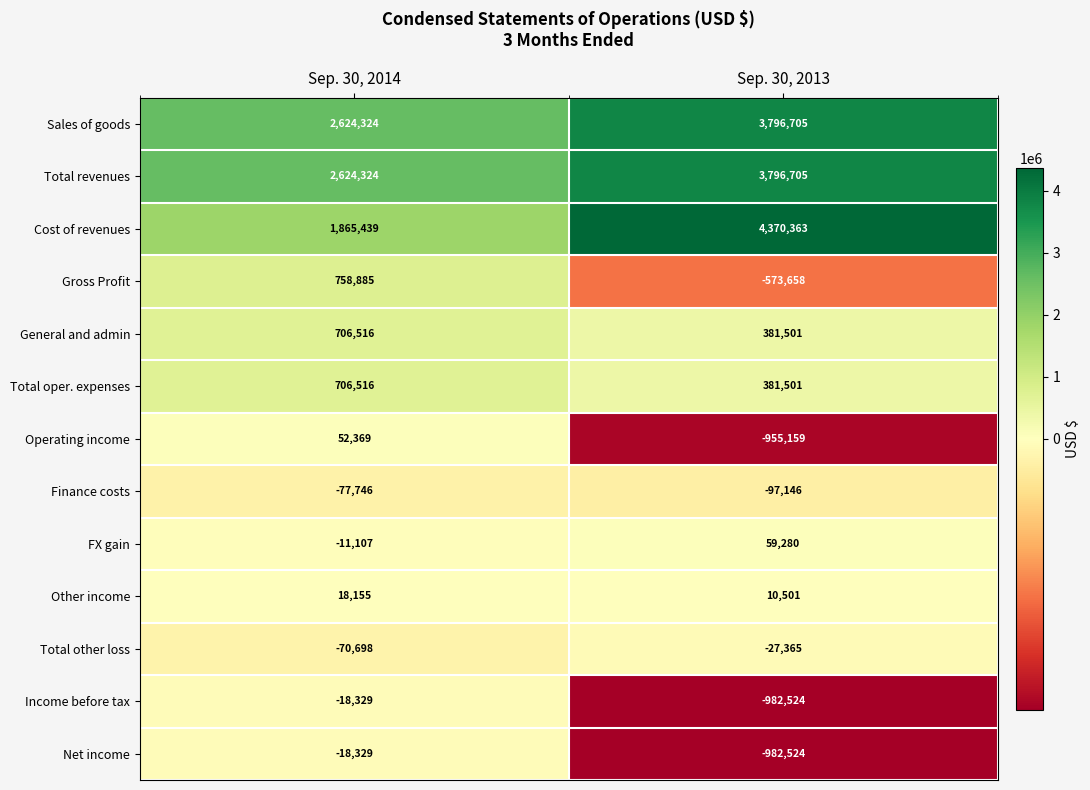

What value does the Total revenues series have at Sep. 30, 2014?

2624324